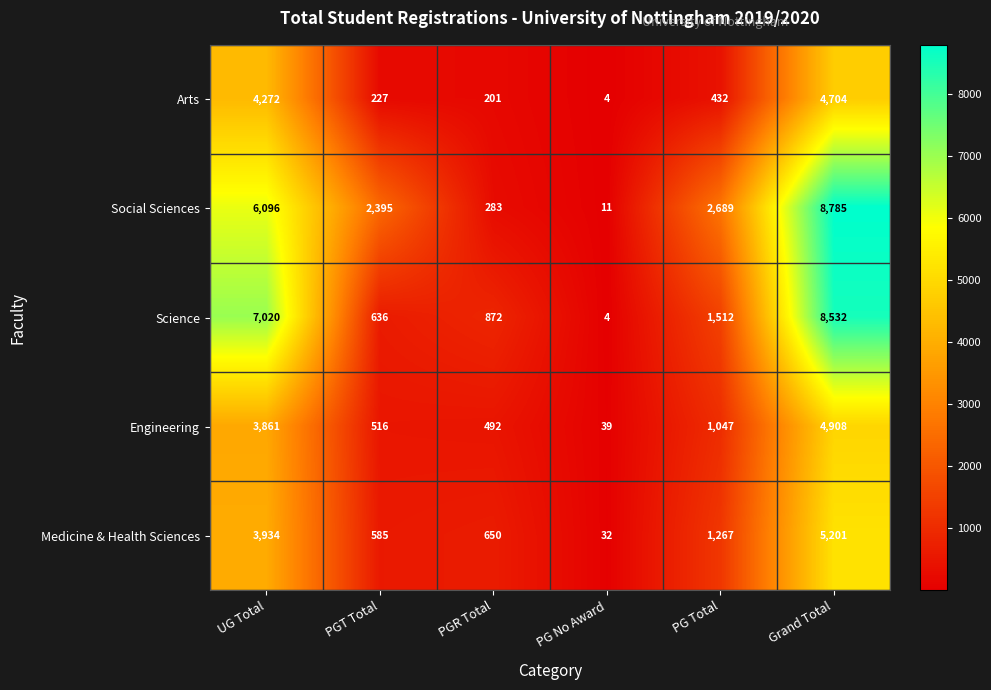

How many categories are shown in the chart?

6